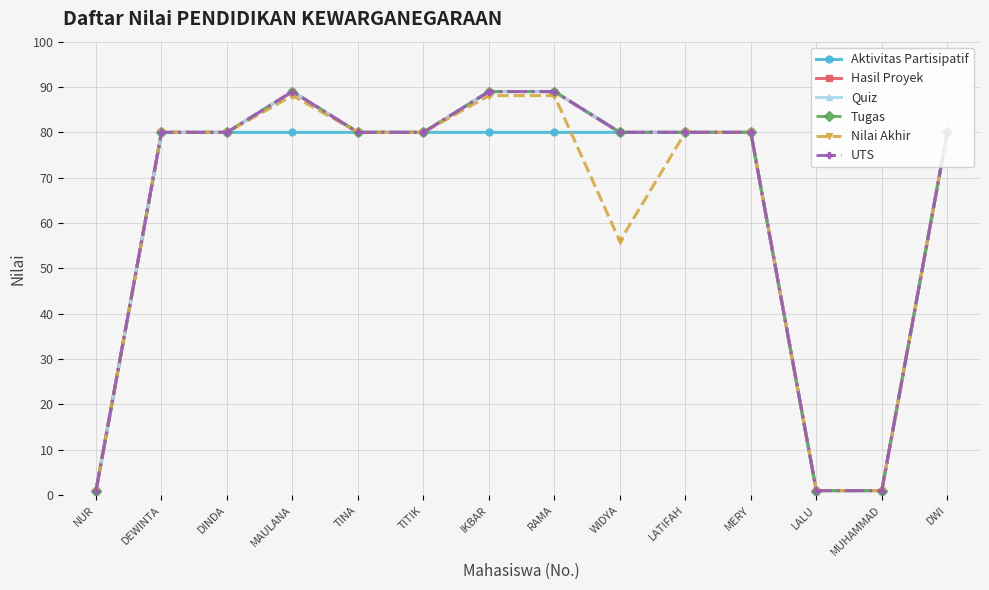

In Tugas, how many points are higher than both neighbors (excluding endpoints)?

1